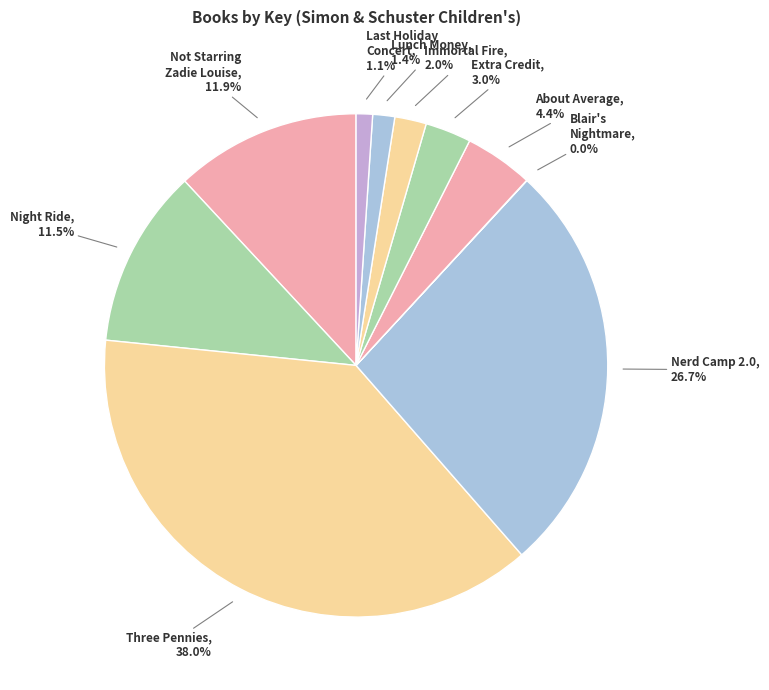

Combined, do Extra Credit and Lunch Money account for over 50%?

No